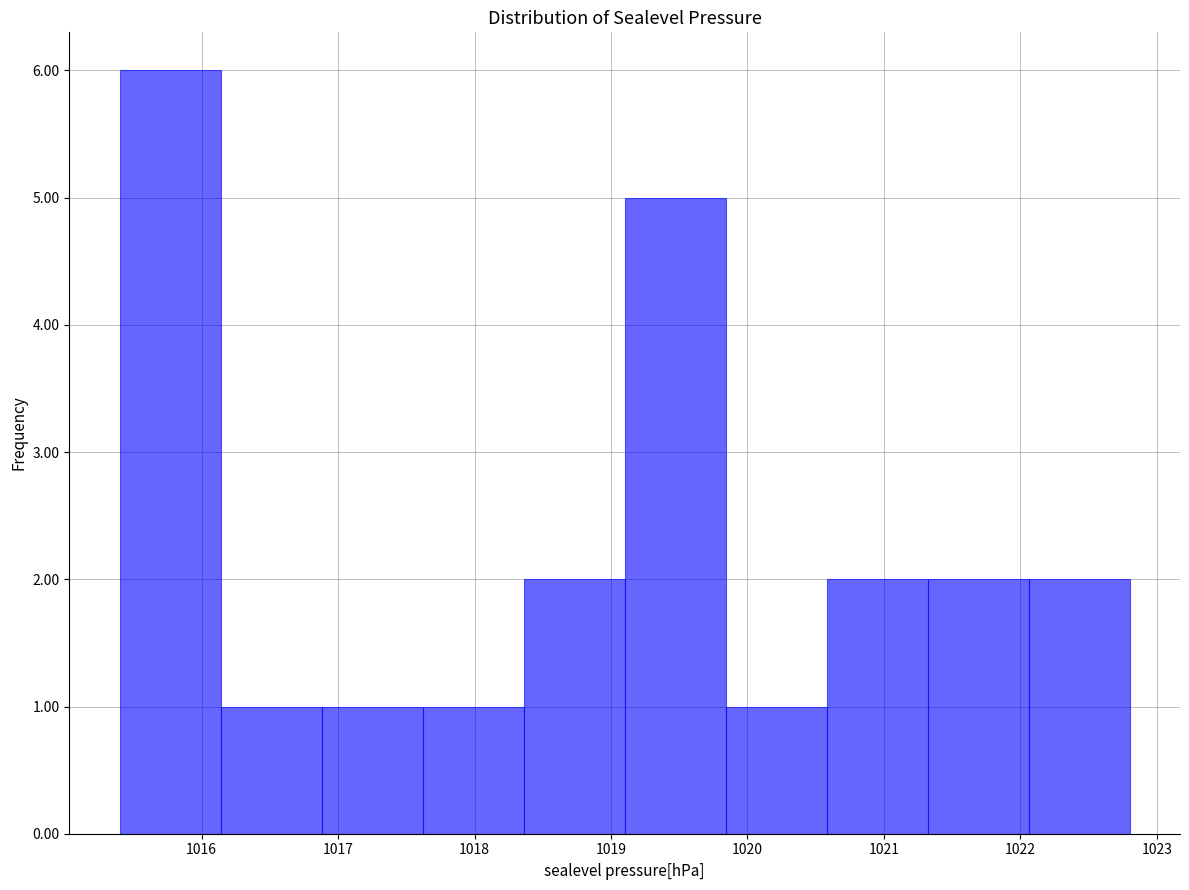

Which range on the x-axis has the tallest bar?

1015.40 to 1016.14